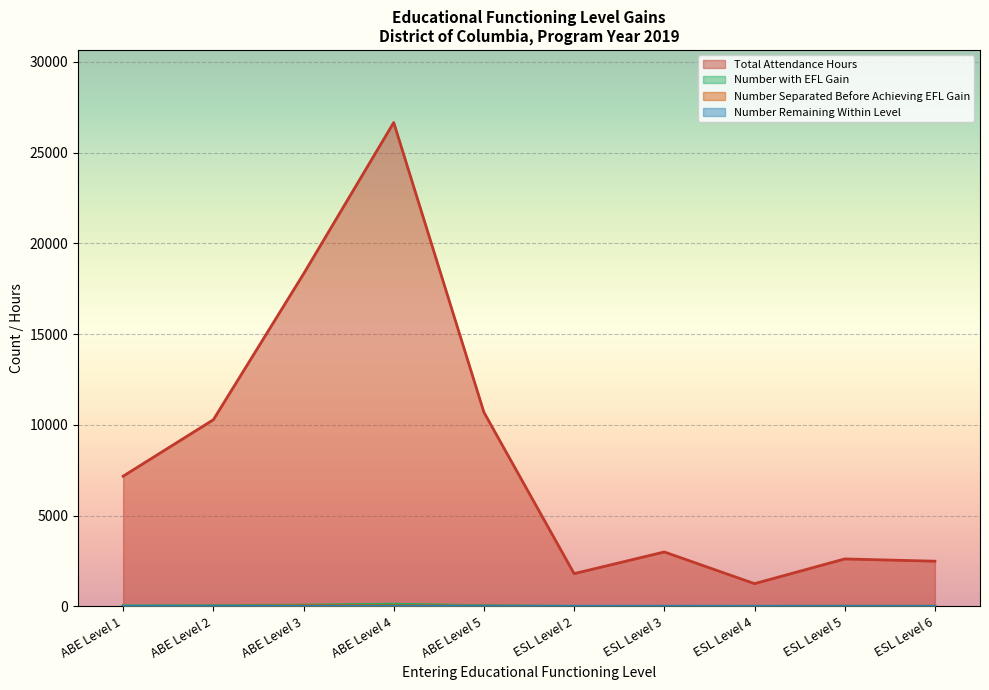

What is the label of the 3rd point from the left?

ABE Level 3